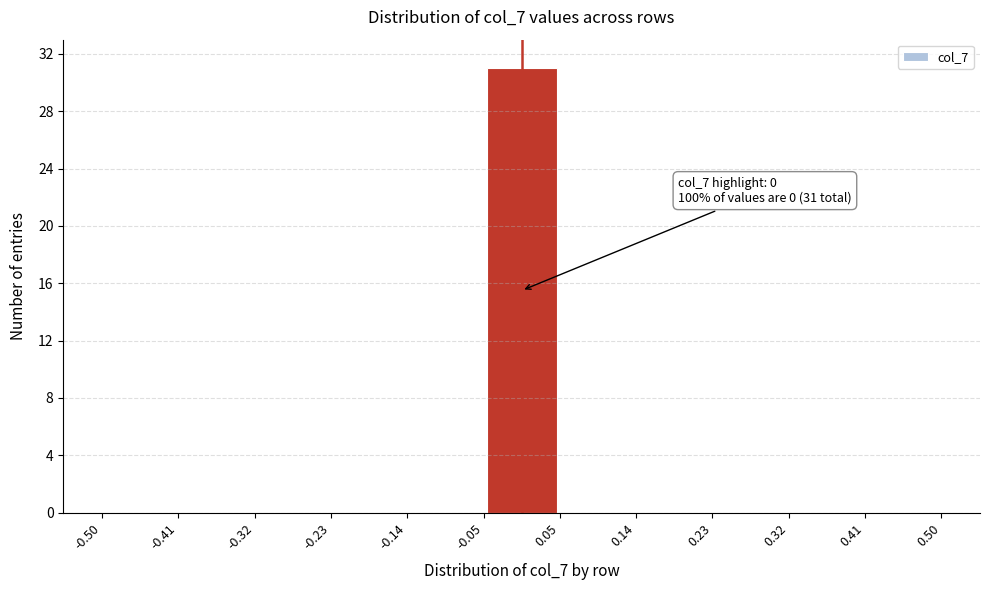

Over which range of the x-axis is the bar tallest?

-0.05 to 0.05